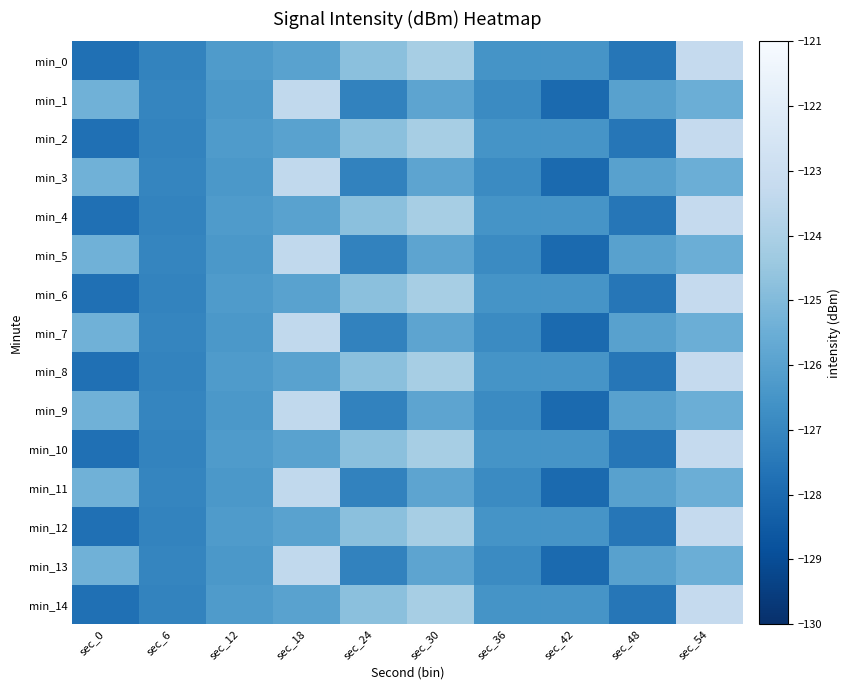

At how many categories does at least one series exceed -125?

4